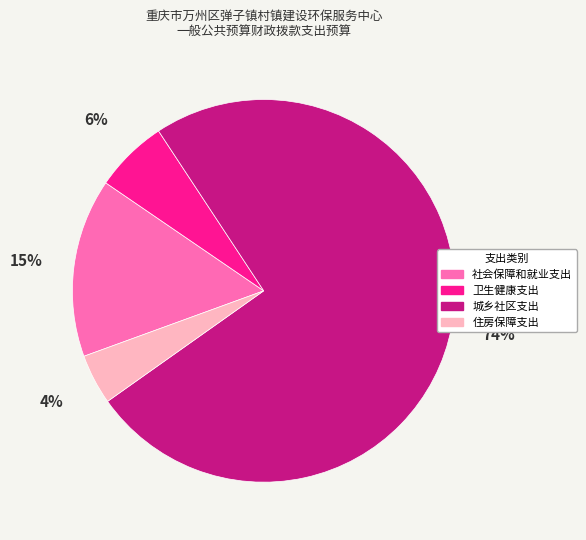

Which has a higher value, 卫生健康支出 or 住房保障支出?

卫生健康支出